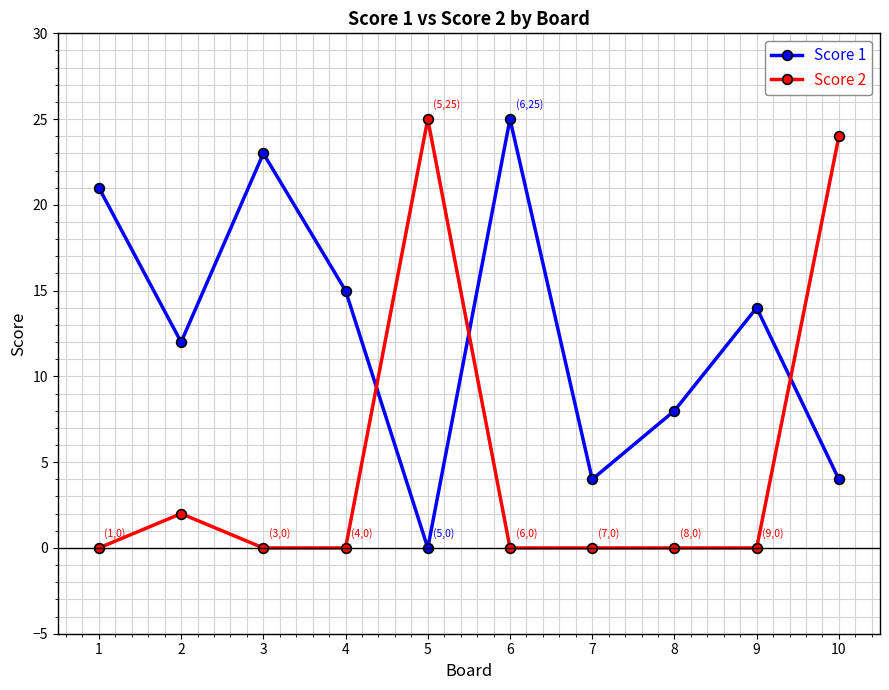

True or false: Score 1 has more than 0 points higher than both neighbors.

True